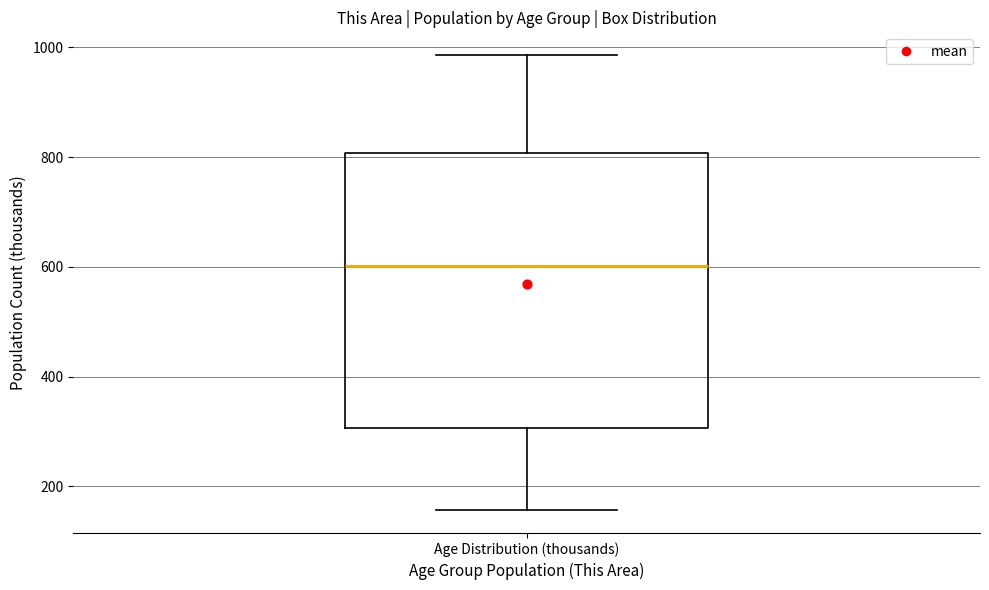

Read this box plot against the y-axis: the position of the median line, the range covered by the box, and the ends of both whiskers. The values are not printed on the chart, so give them approximately, as read against the axis.

median 600, box 300 to 800, whiskers 160 to 980